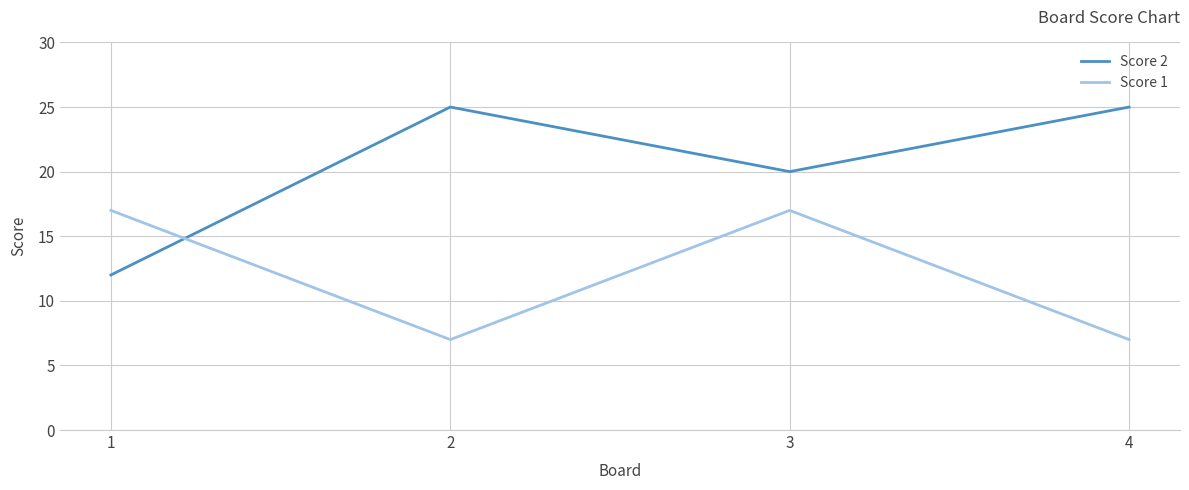

The value of Score 1 at 1 is 17. True or false?

True